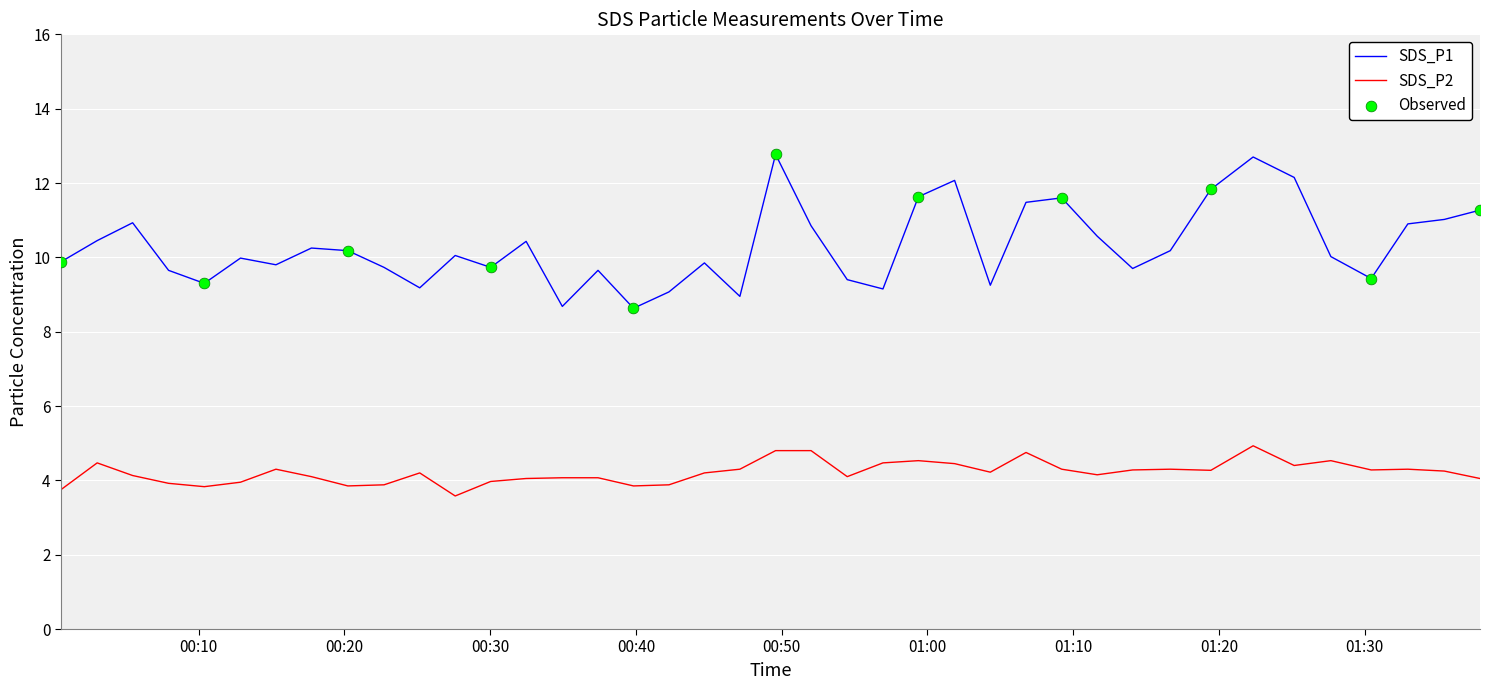

Rank the series by their maximum value, from highest to lowest.

SDS_P1, SDS_P2